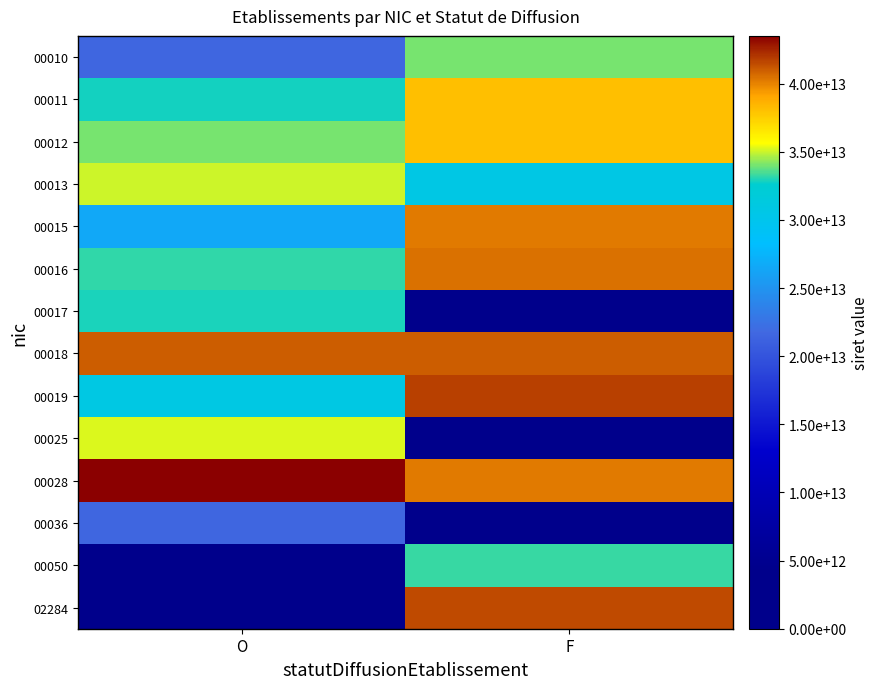

Between F and O, which is larger?

F